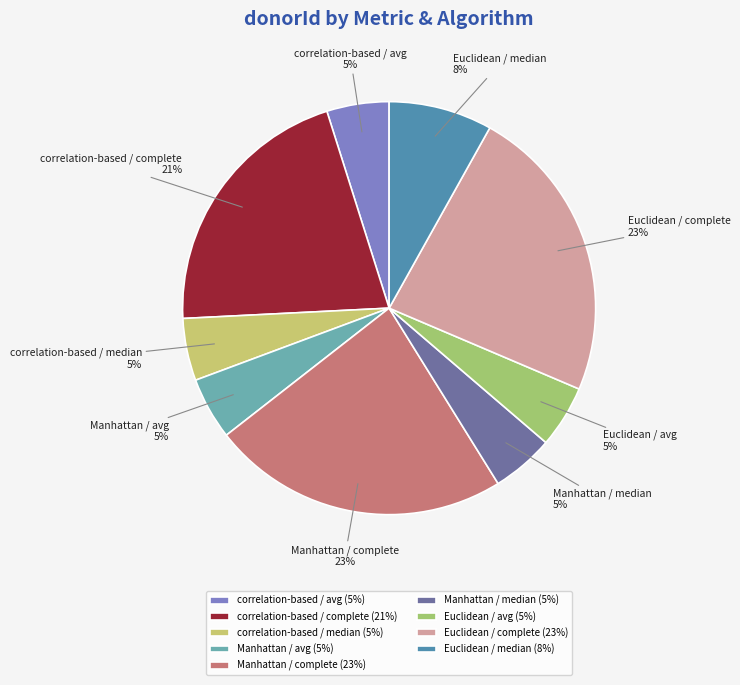

Is there a majority slice in this chart?

No